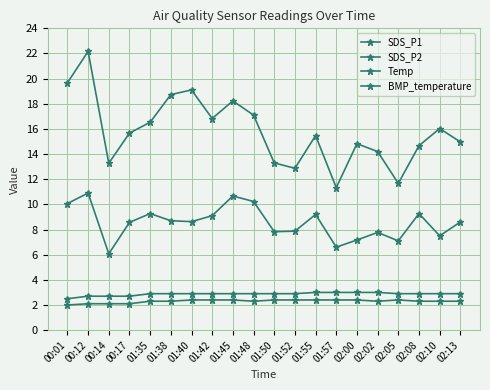

True or false: SDS_P1 and Temp intersect in this chart.

False